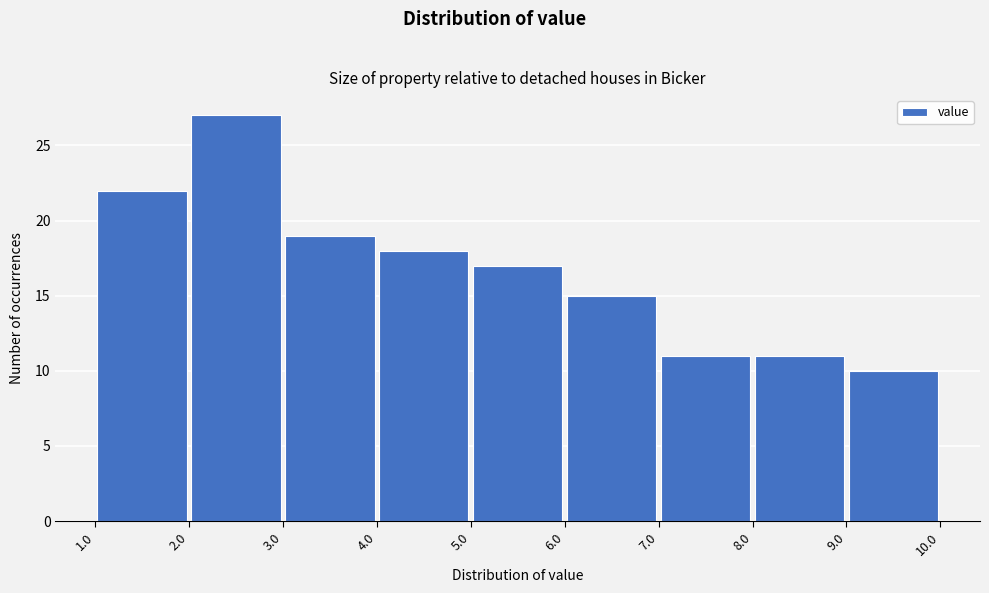

Over which range of the x-axis is the bar tallest?

2.0 to 3.0